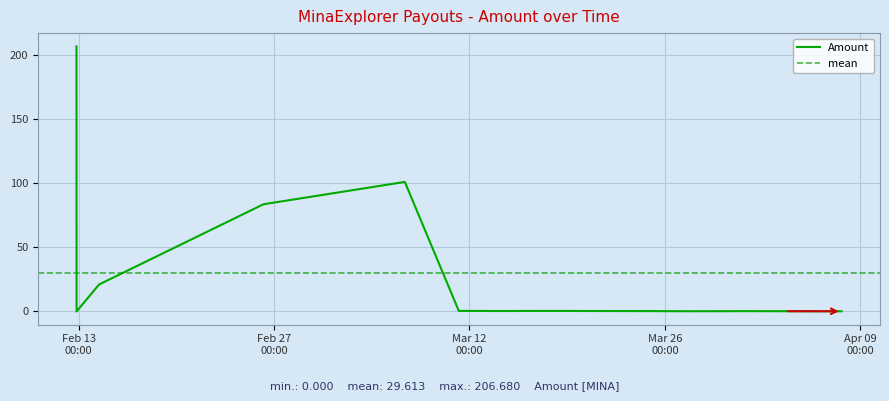

Which category has the lowest value across all series?

2024-02-12 20:30:00